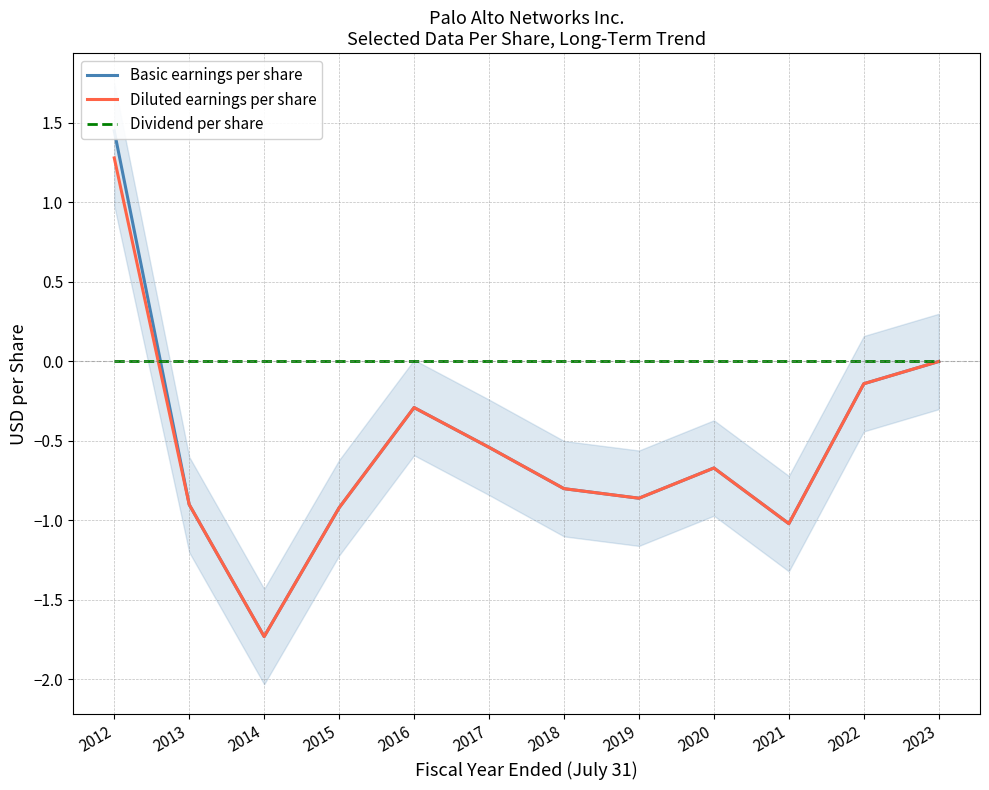

Reading right to left, transcribe all the data shown in this chart.

Basic earnings per share: 2023=0.0	2022=-0.1	2021=-1.0	2020=-0.7	2019=-0.9	2018=-0.8	2017=-0.5	2016=-0.3	2015=-0.9	2014=-1.7	2013=-0.9	2012=1.4
Diluted earnings per share: 2023=0.0	2022=-0.1	2021=-1.0	2020=-0.7	2019=-0.9	2018=-0.8	2017=-0.5	2016=-0.3	2015=-0.9	2014=-1.7	2013=-0.9	2012=1.3
Dividend per share: 2023=0.0	2022=0.0	2021=0.0	2020=0.0	2019=0.0	2018=0.0	2017=0.0	2016=0.0	2015=0.0	2014=0.0	2013=0.0	2012=0.0